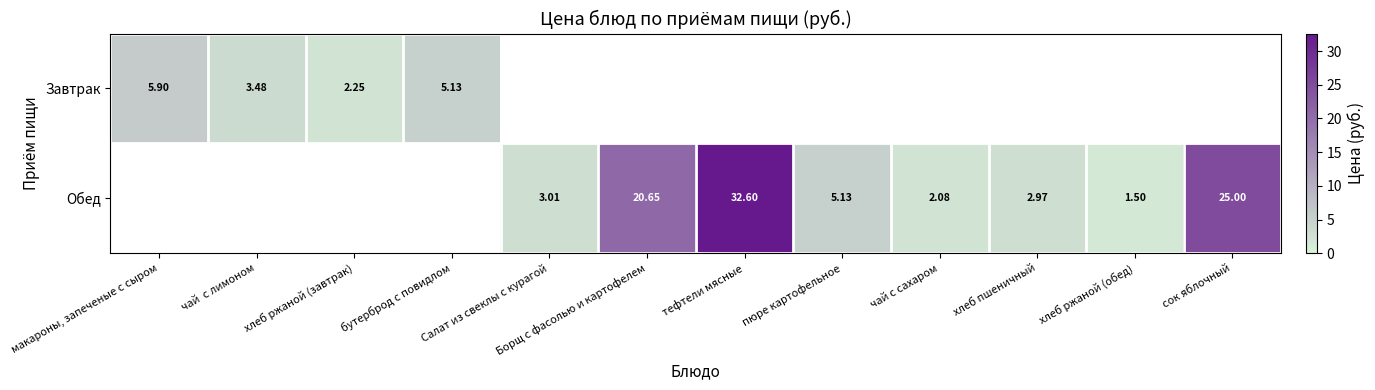

How many values in the Обед series exceed 1?

8